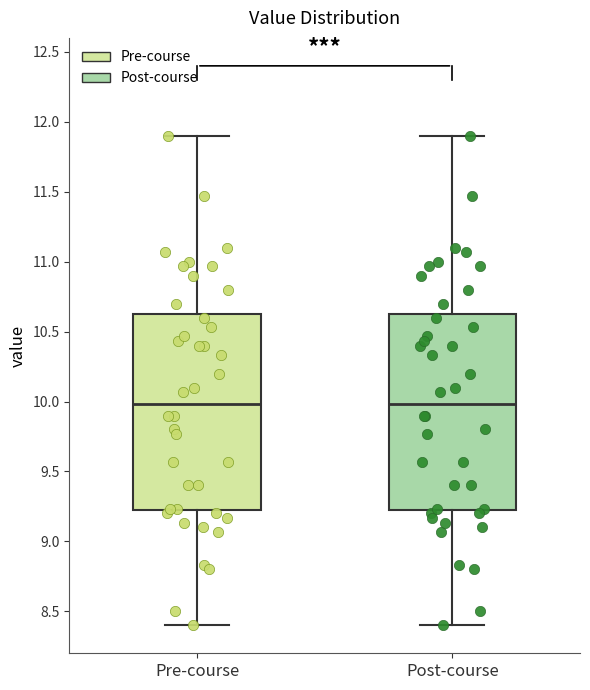

Reading left to right, transcribe this box plot: for each box, give where its median line is, the range the box spans, and where its two whiskers end, as read against the y-axis. The values are not printed on the chart, so give them approximately, as read against the axis.

Pre-course: median 10.00, box 9.20 to 10.65, whiskers 8.40 to 11.90
Post-course: median 10.00, box 9.20 to 10.65, whiskers 8.40 to 11.90